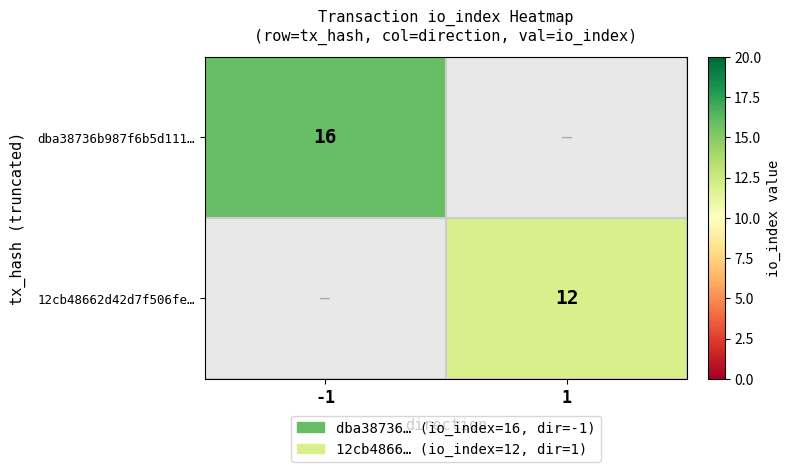

How many categories are shown in the chart?

2